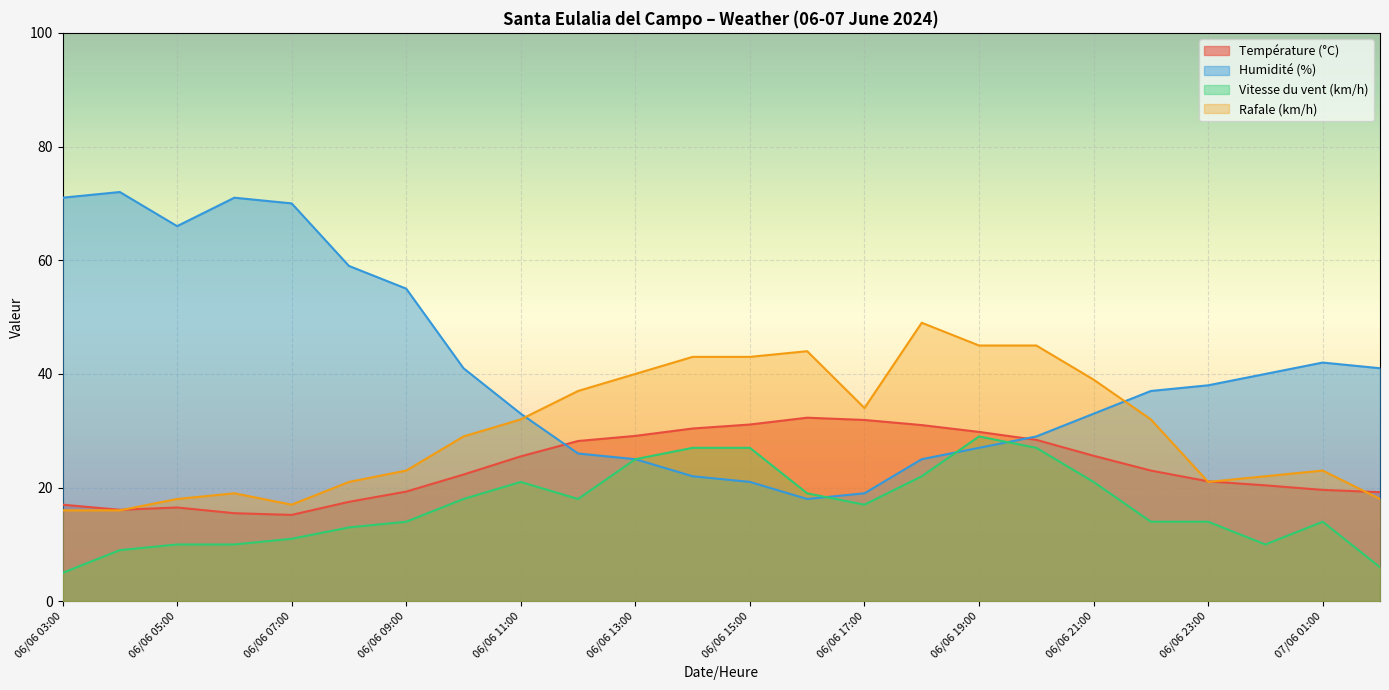

True or false: Température (°C) and Humidité (%) cross at least once.

True